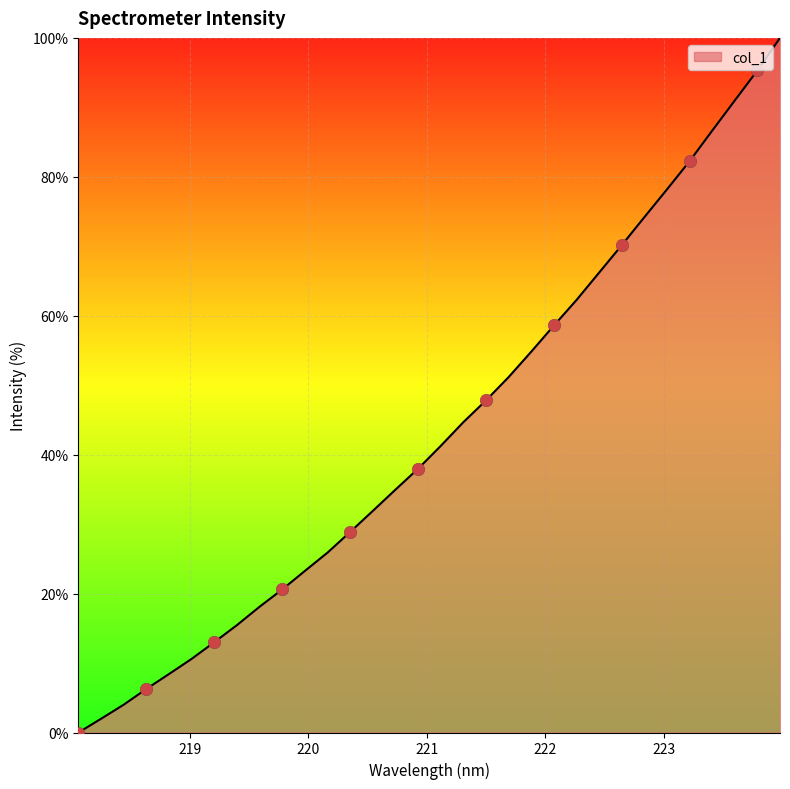

What is the maximum value shown in the chart?

100.0